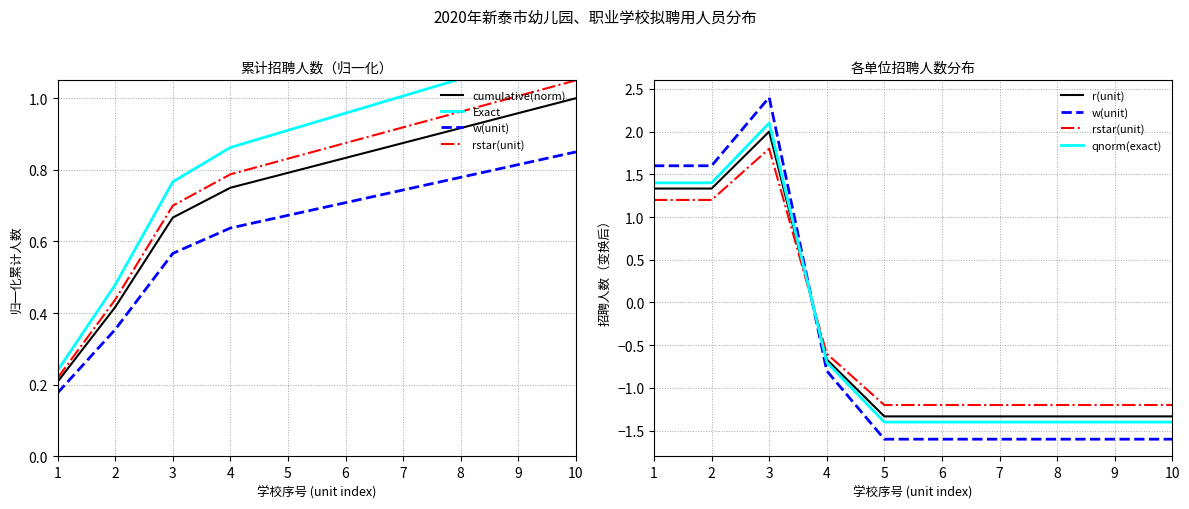

Rank the series by their maximum value, from lowest to highest.

cumulative(norm), Exact, rstar(unit), r(unit), qnorm(exact), w(unit)